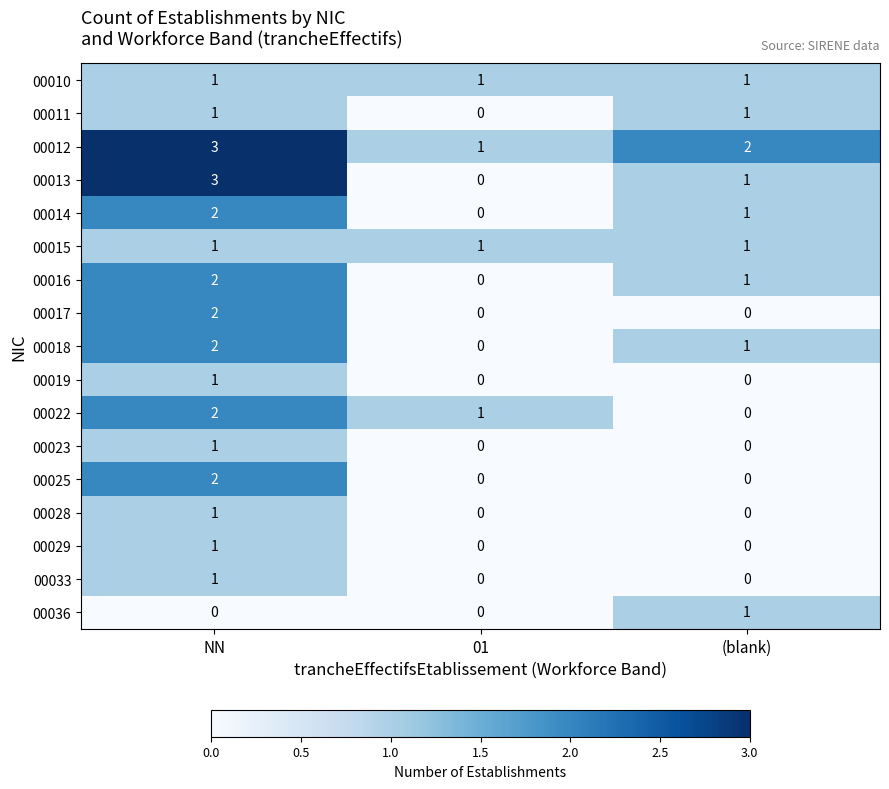

Which series has the largest total across all categories?

00012